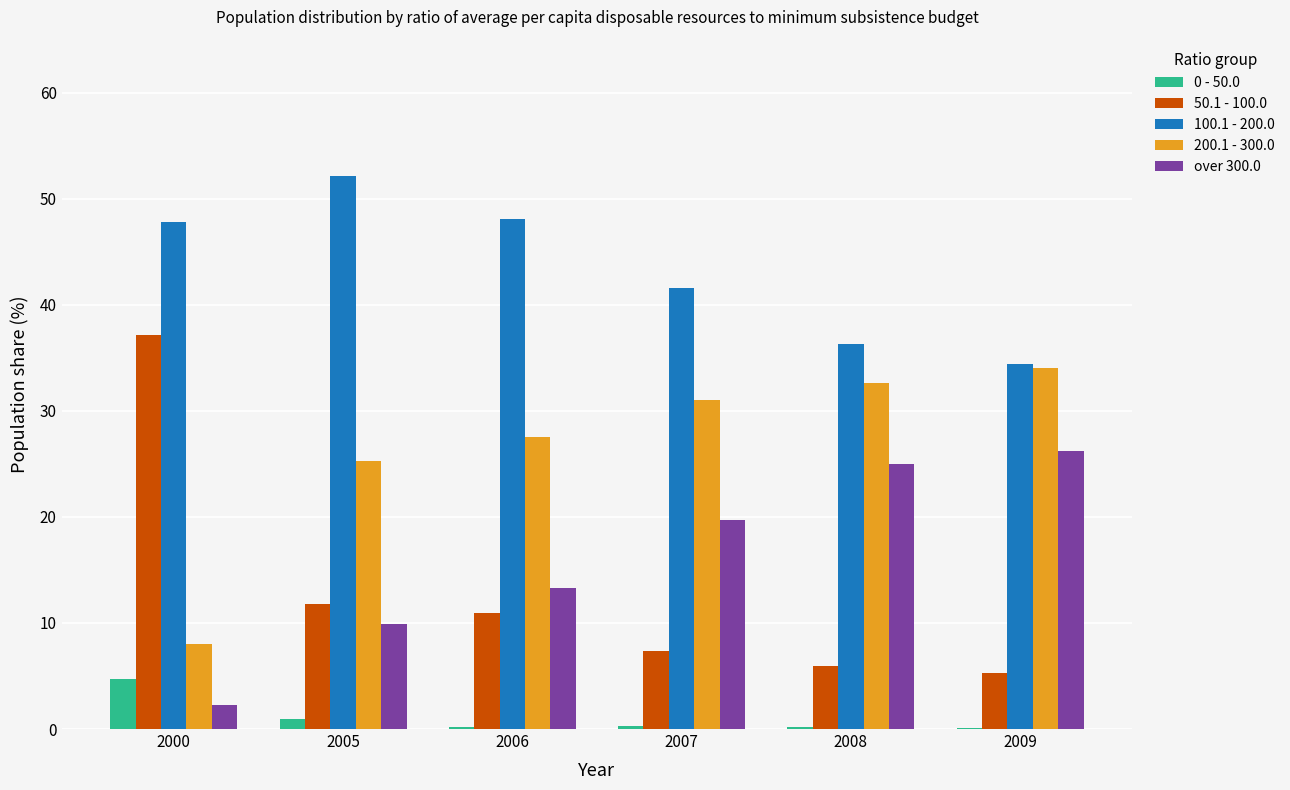

What are all the series names shown in the legend?

0 - 50.0, 50.1 - 100.0, 100.1 - 200.0, 200.1 - 300.0, over 300.0